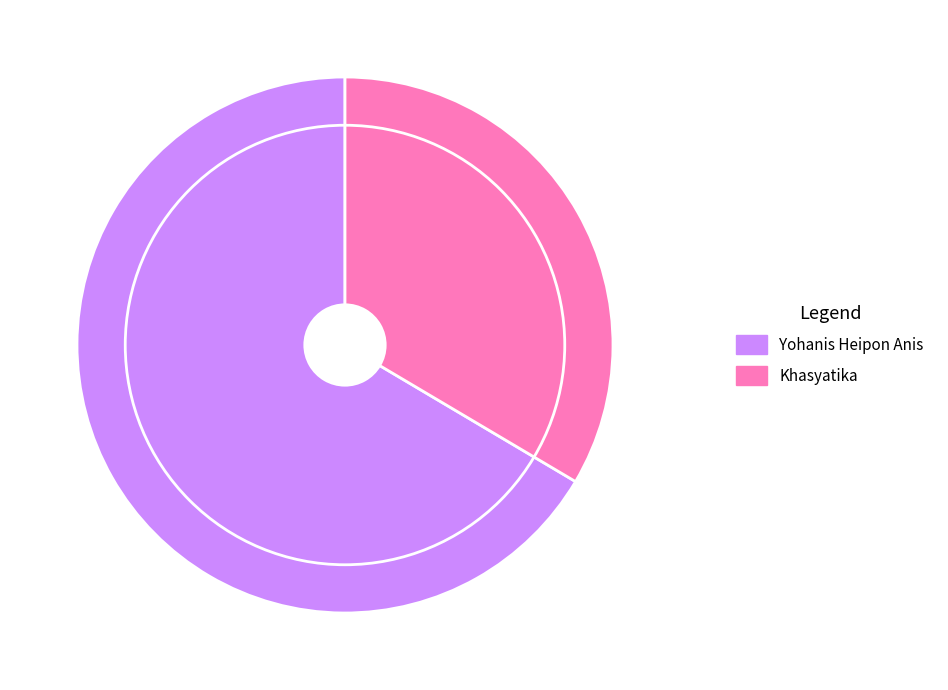

Do Yohanis Heipon Anis and Khasyatika together represent more than half of the pie?

Yes